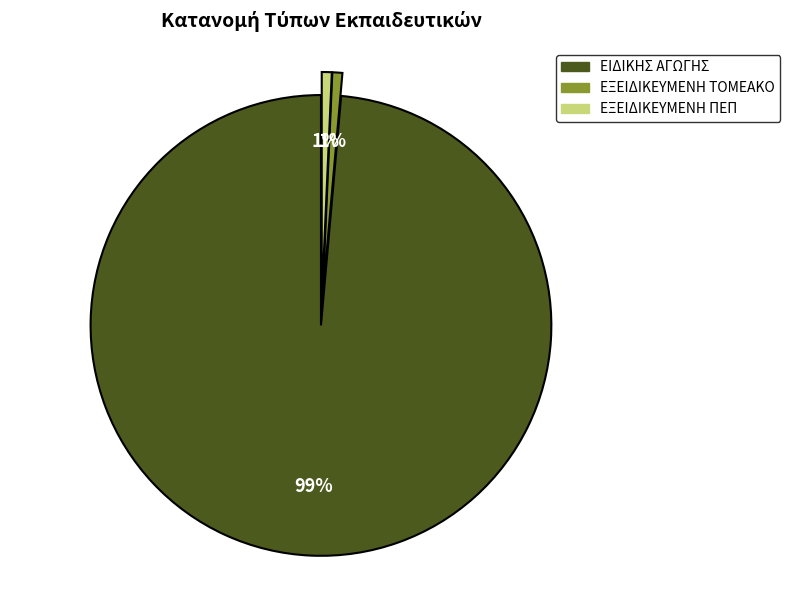

Which slice represents more than half of the pie?

ΕΙΔΙΚΗΣ ΑΓΩΓΗΣ